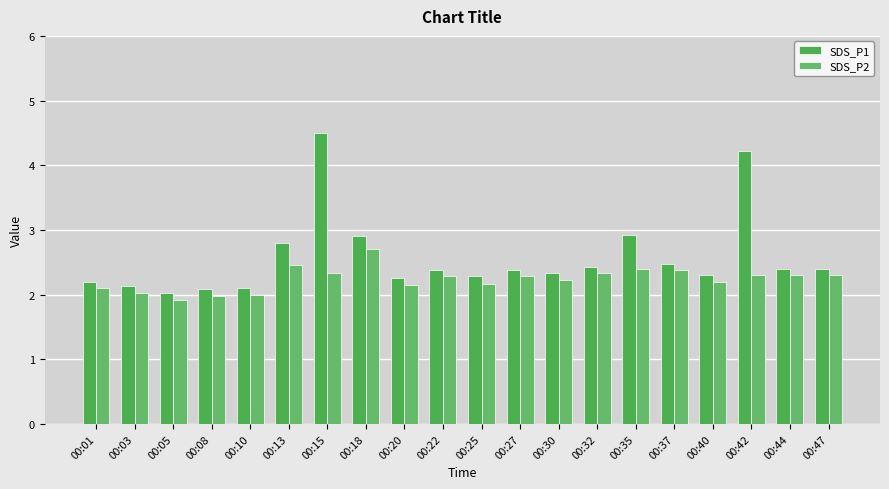

The value of SDS_P2 at 00:40 is 2.2. True or false?

True